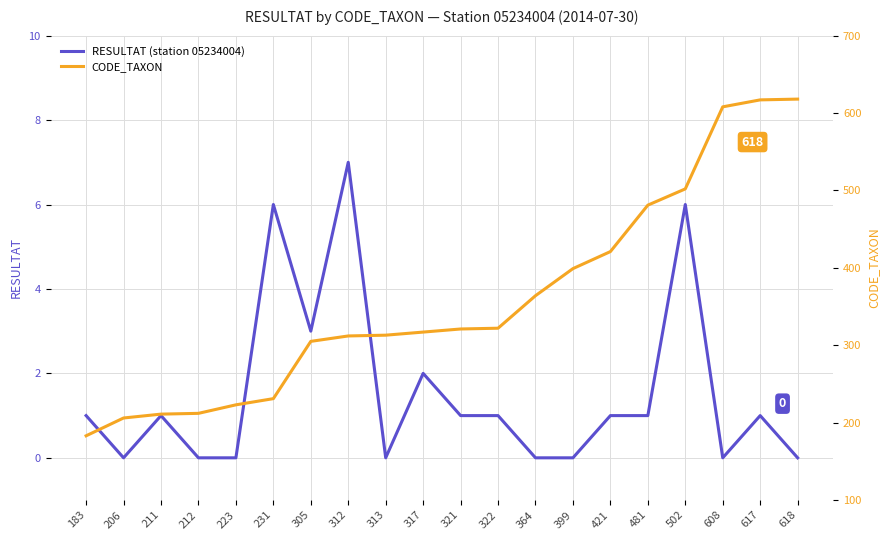

Rank the series by their maximum value, from lowest to highest.

RESULTAT (station 05234004), CODE_TAXON